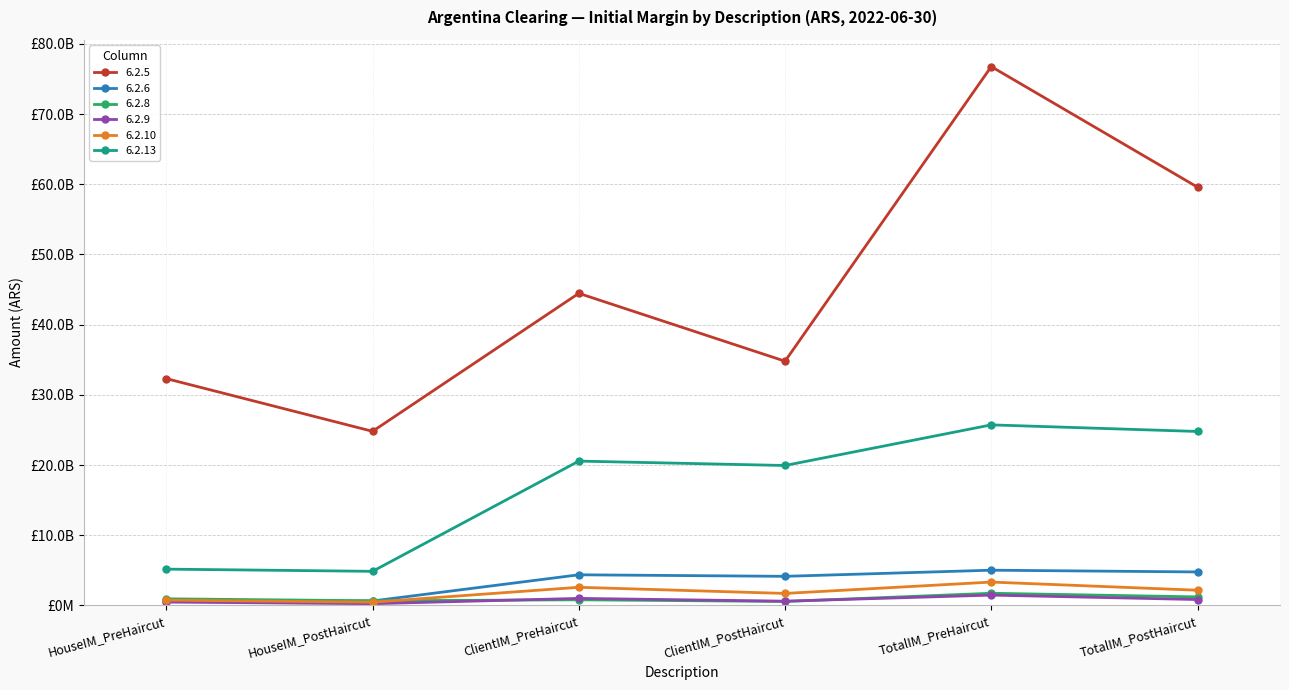

What are all the series names shown in the legend?

6.2.5, 6.2.6, 6.2.8, 6.2.9, 6.2.10, 6.2.13